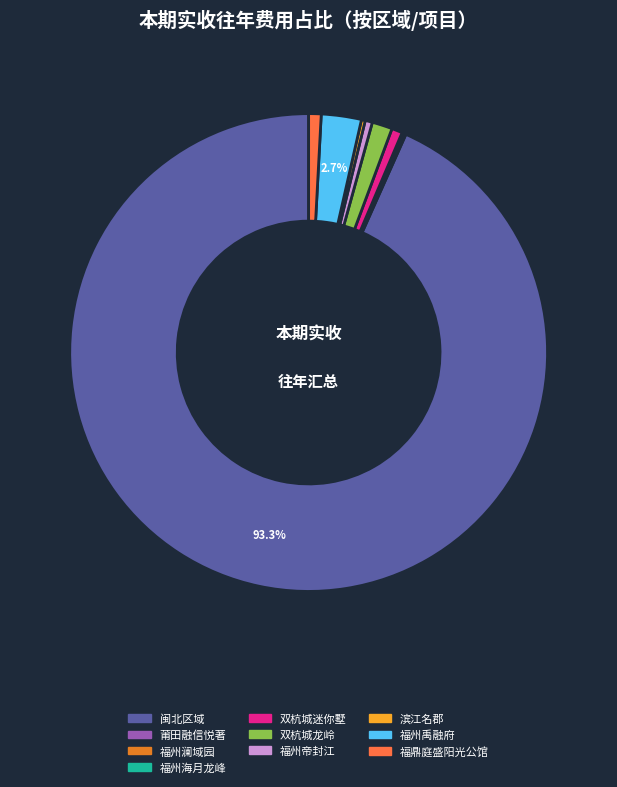

Is there any slice that represents more than half of the pie?

Yes